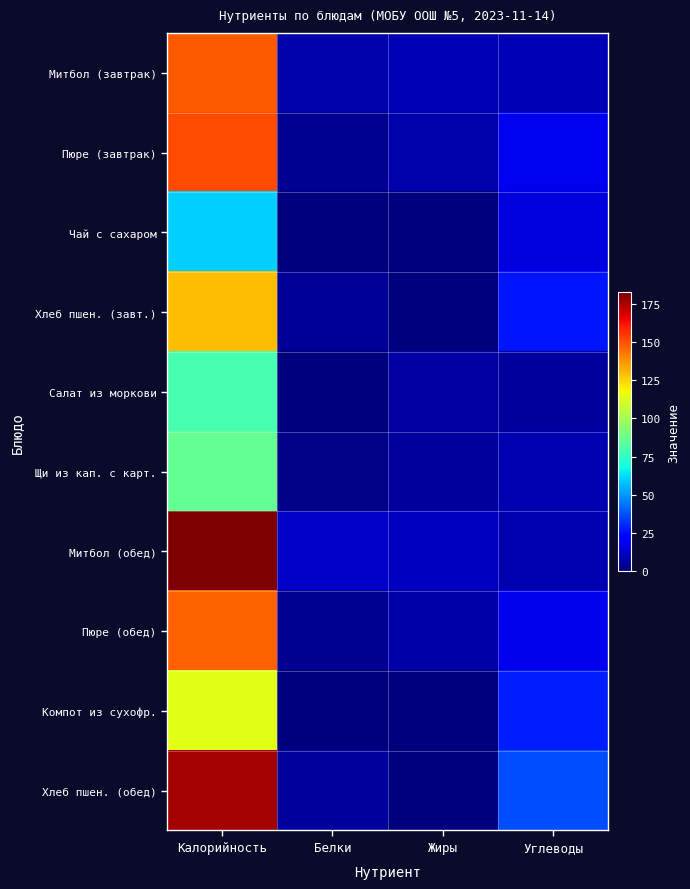

Between Калорийность and Белки, which series saw the biggest shift?

Митбол (обед)